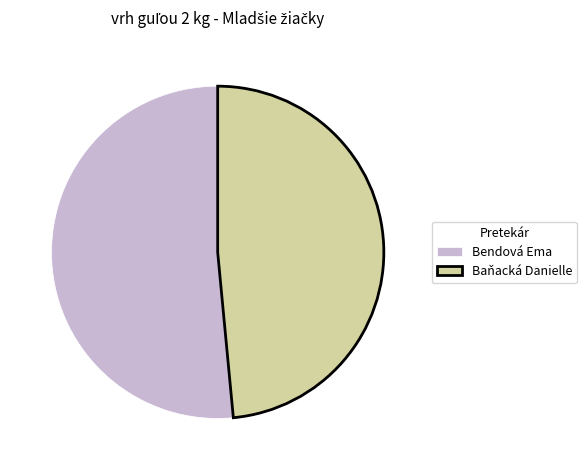

How many slices are in this pie chart?

2